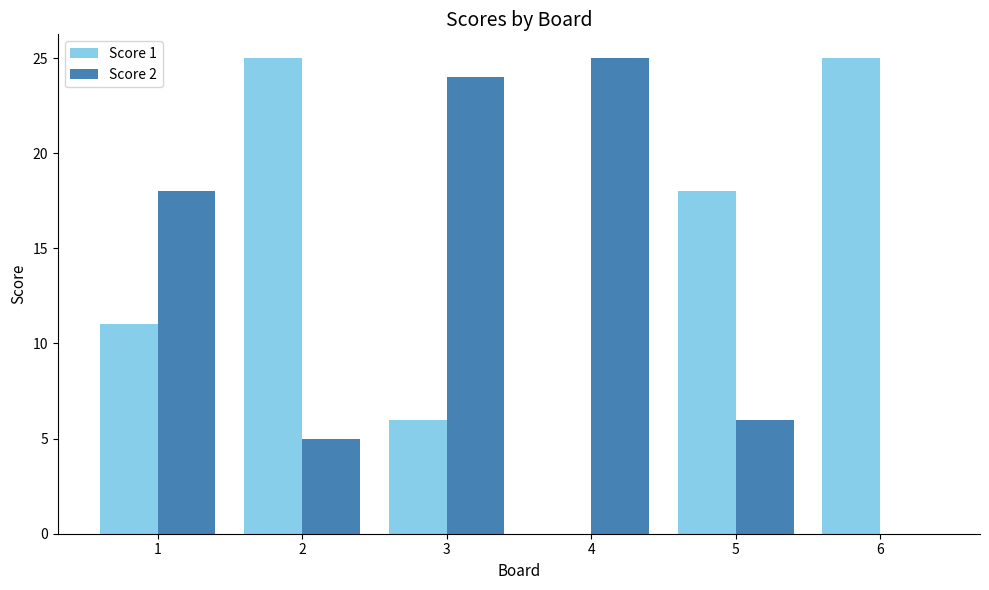

At which label is Score 1 closest to 12?

1